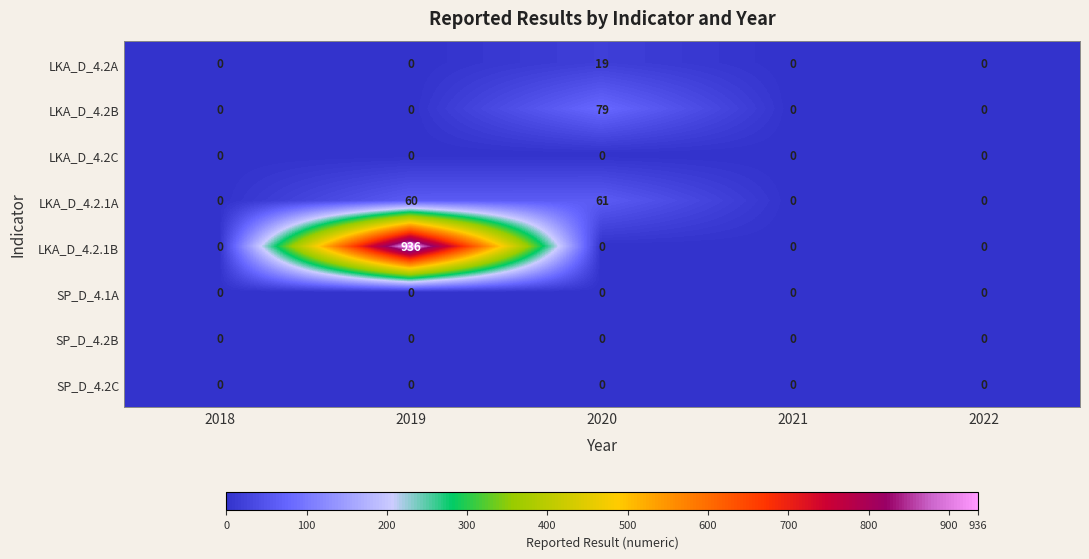

Which series has the largest total across all categories?

LKA_D_4.2.1B